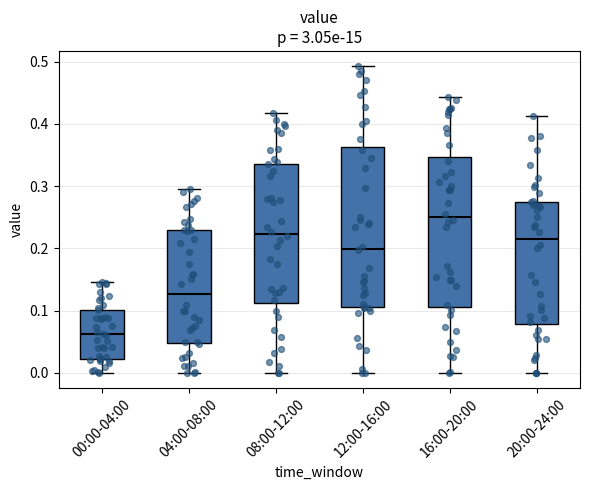

Reading left to right, transcribe this box plot: for each box, give where its median line is, the range the box spans, and where its two whiskers end, as read against the y-axis. The values are not printed on the chart, so give them approximately, as read against the axis.

00:00-04:00: median 0.06, box 0.02 to 0.10, whiskers 0.00 to 0.15
04:00-08:00: median 0.13, box 0.05 to 0.23, whiskers 0.00 to 0.30
08:00-12:00: median 0.22, box 0.11 to 0.34, whiskers 0.00 to 0.42
12:00-16:00: median 0.20, box 0.11 to 0.36, whiskers 0.00 to 0.49
16:00-20:00: median 0.25, box 0.11 to 0.35, whiskers 0.00 to 0.44
20:00-24:00: median 0.22, box 0.08 to 0.27, whiskers 0.00 to 0.41